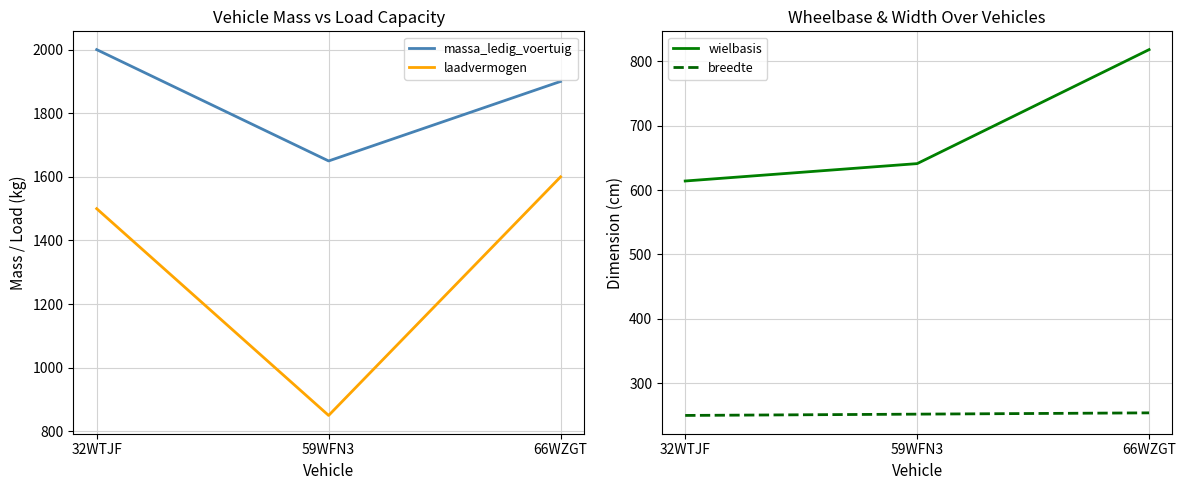

How many lines are shown in the chart?

4